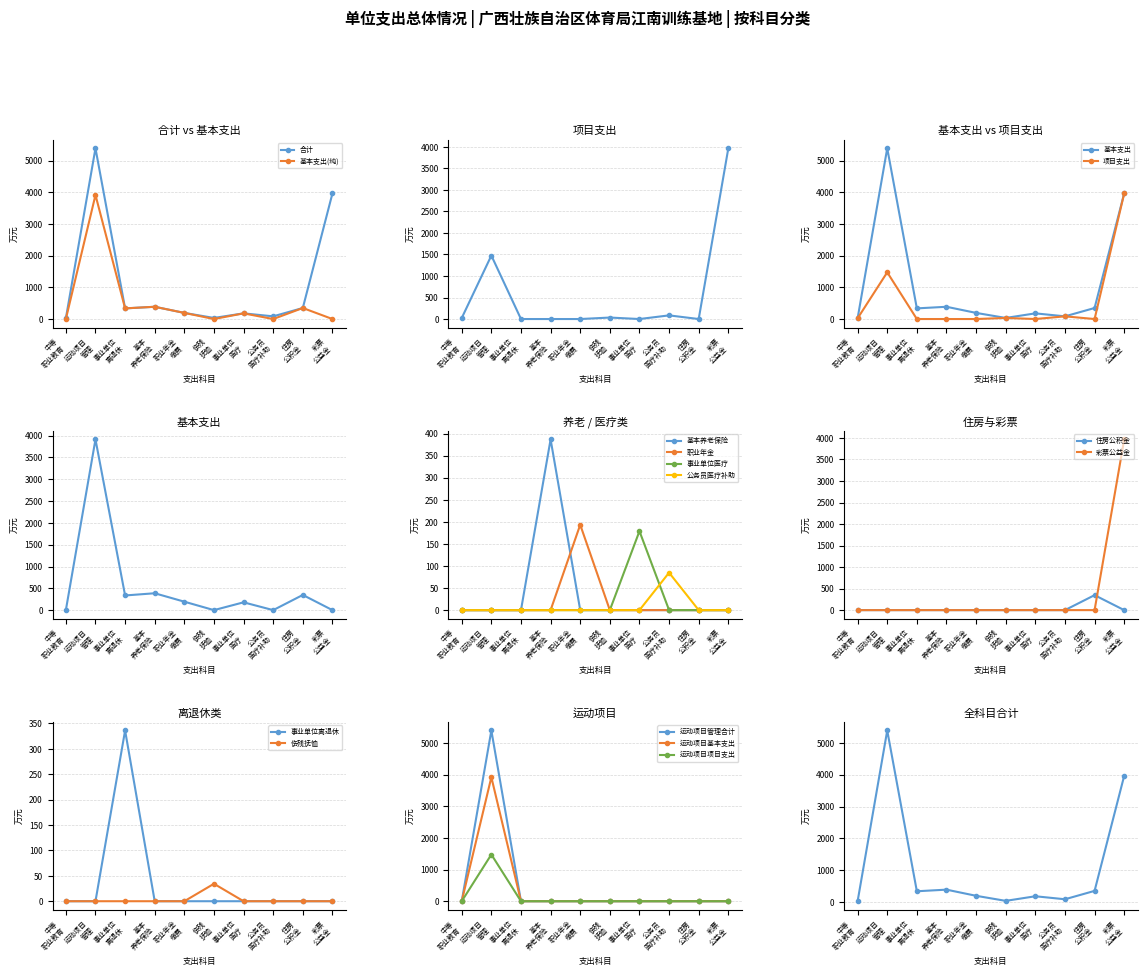

Which series has the largest total across all categories?

基本支出